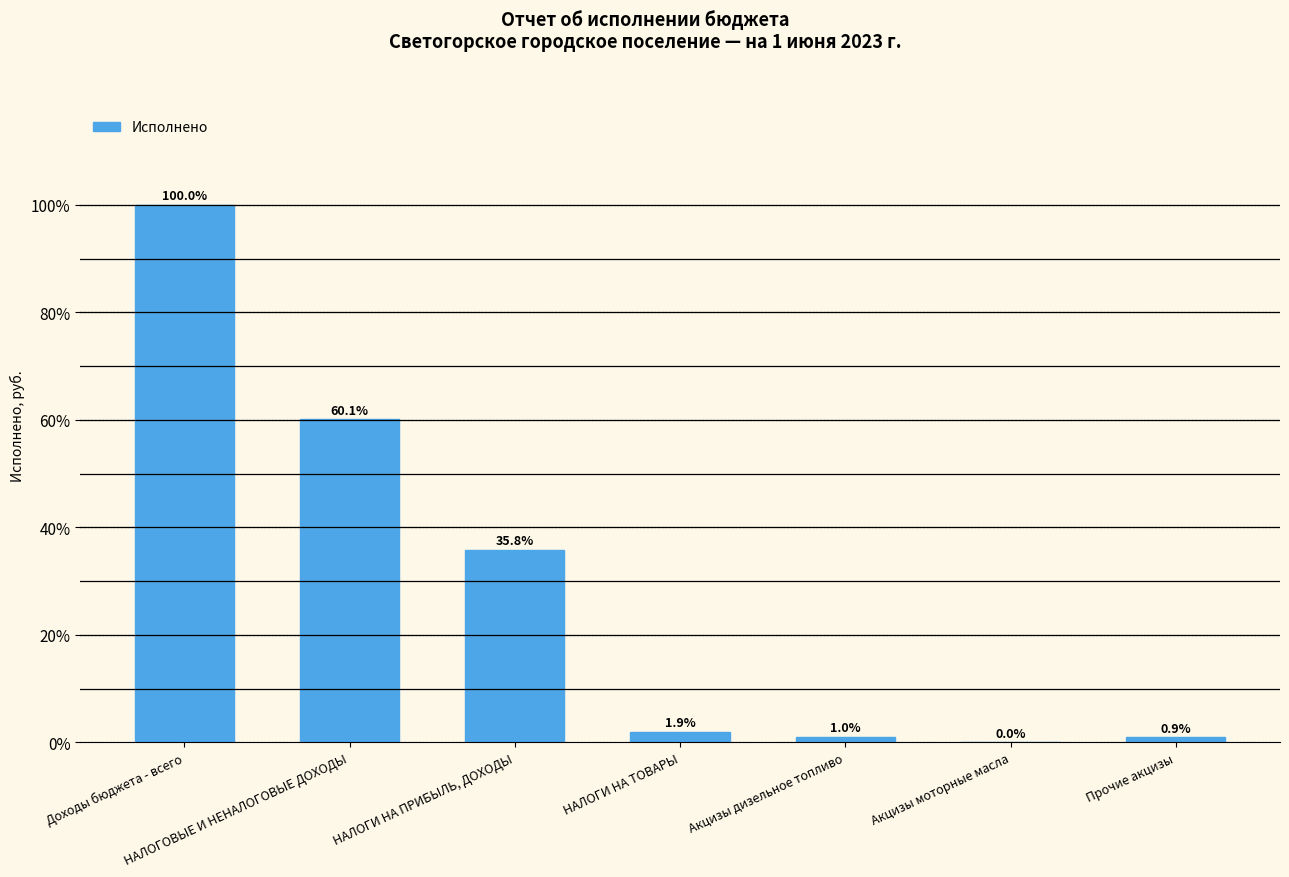

What is the maximum value shown in the chart?

100.0